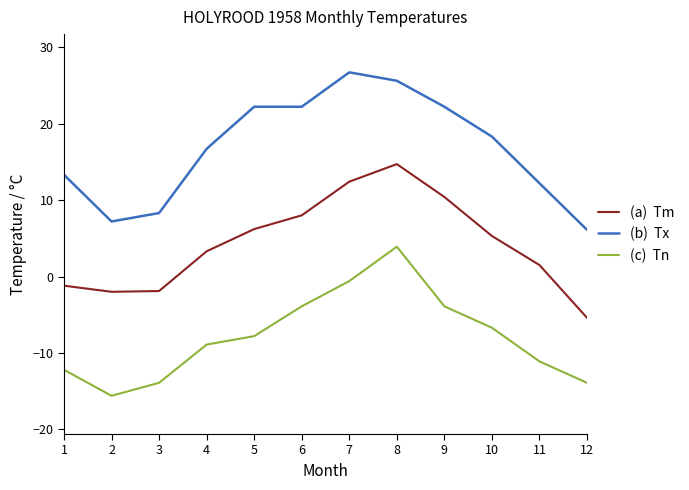

What is the smallest value displayed?

-15.6